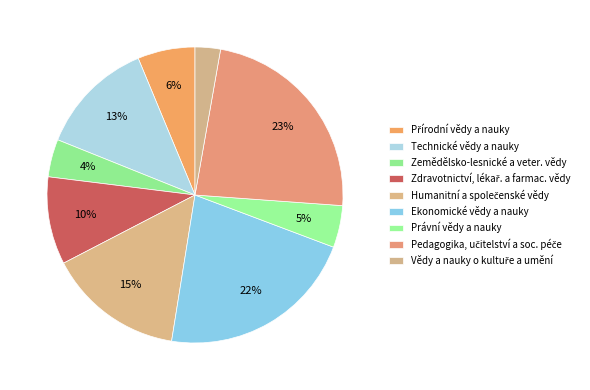

Is it true that Humanitní a společenské vědy is 22% of the pie?

False